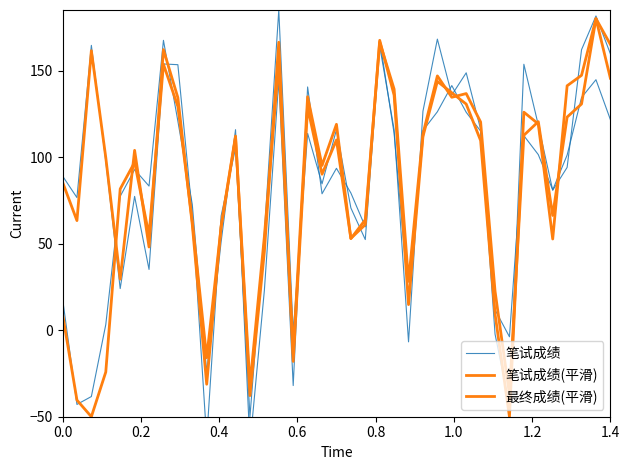

In 最终成绩(平滑), how many points are higher than both neighbors (excluding endpoints)?

11